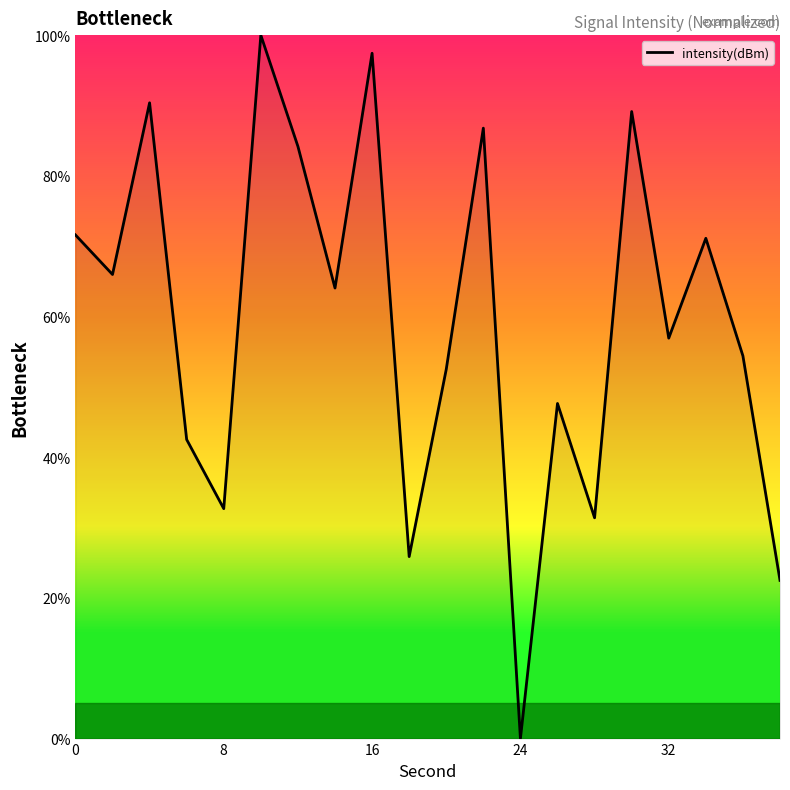

Is this an area chart (filled region under the line)?

No